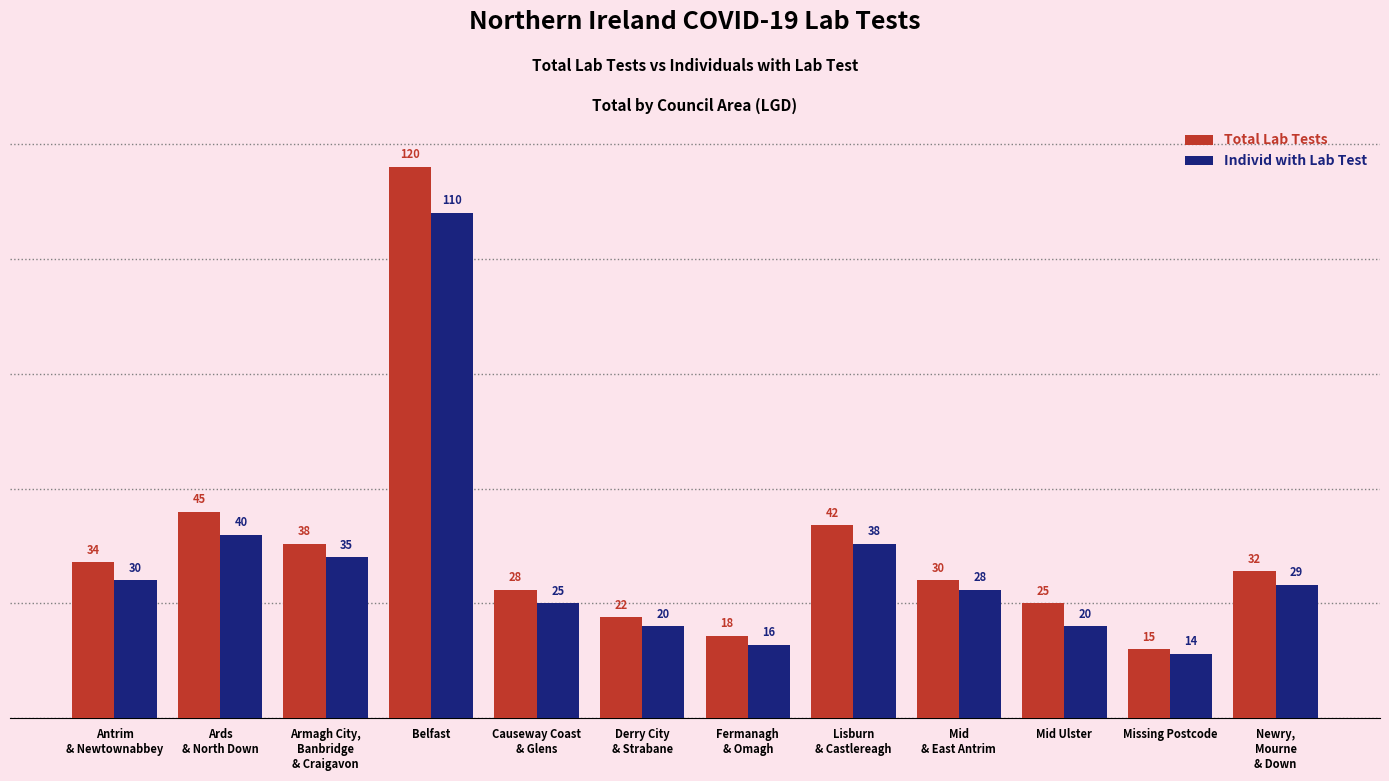

What is the total value across all series at Belfast?

230